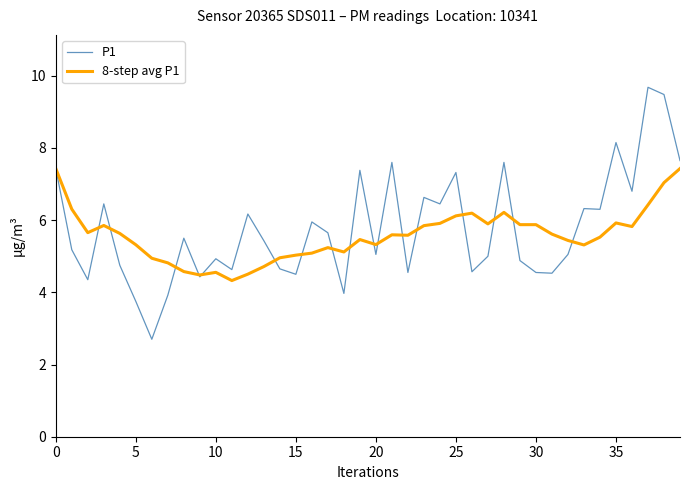

Which series has the largest range (max minus min)?

P1